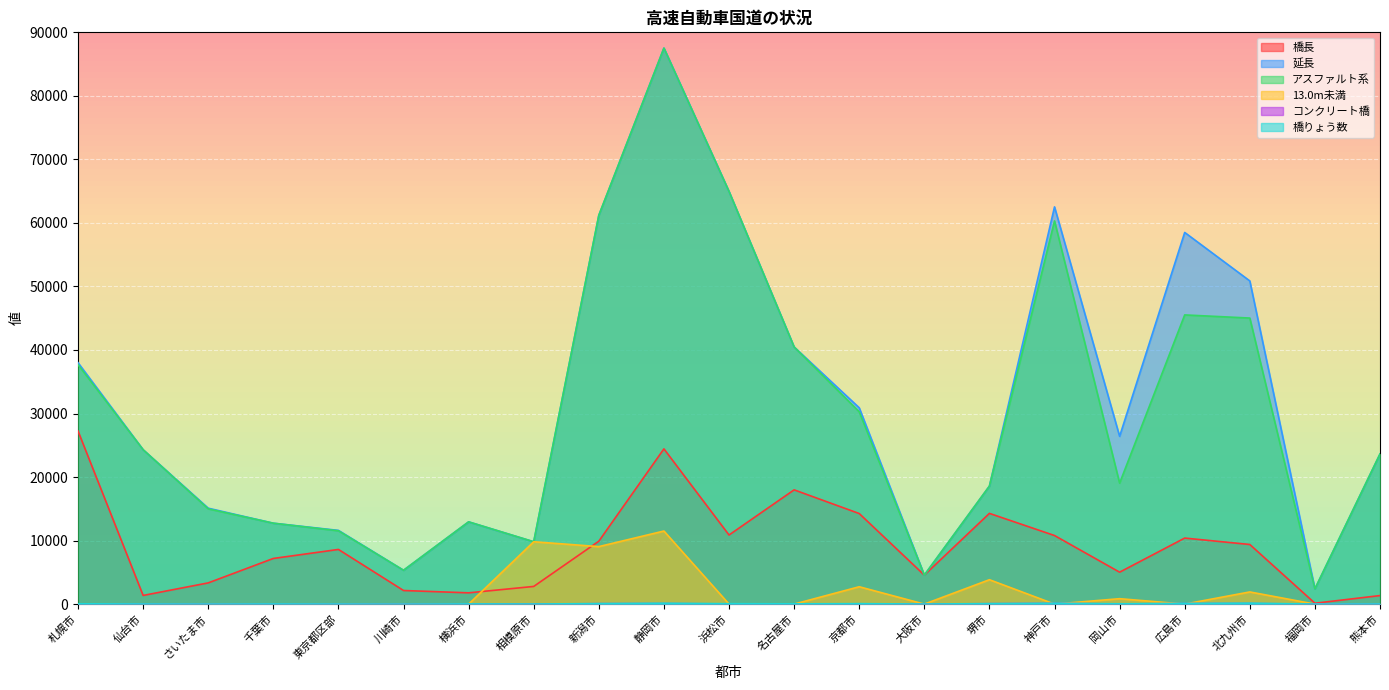

What are all the series names shown in the legend?

橋長, 延長, アスファルト系, 13.0m未満, コンクリート橋, 橋りょう数